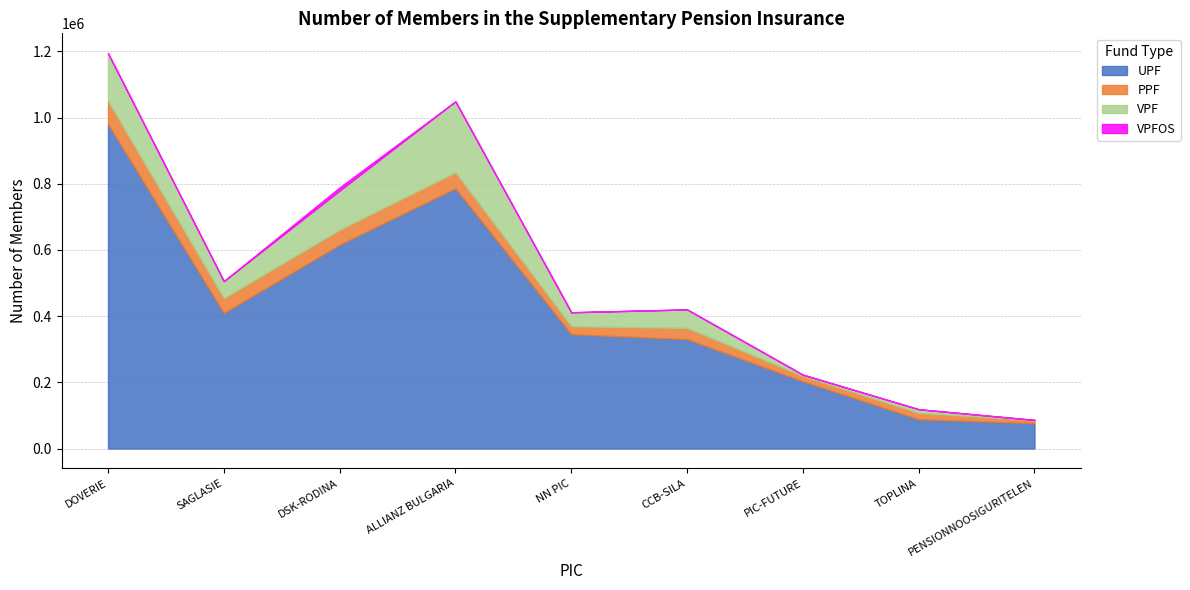

What are all the series names shown in the legend?

UPF, PPF, VPF, VPFOS